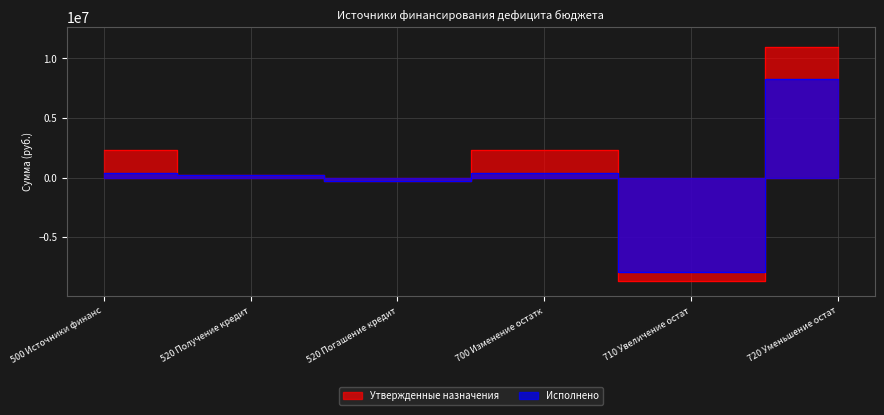

At which label does Утвержденные назначения first exceed 2312386?

500 Источники финанс